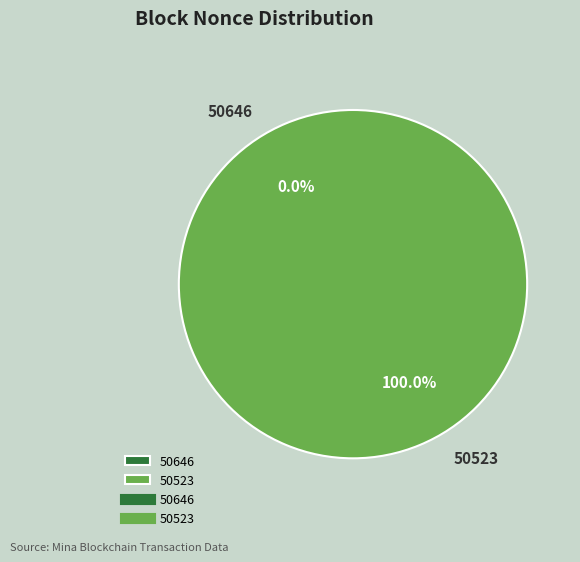

What is the total percentage of 50646 and 50523?

100.0%